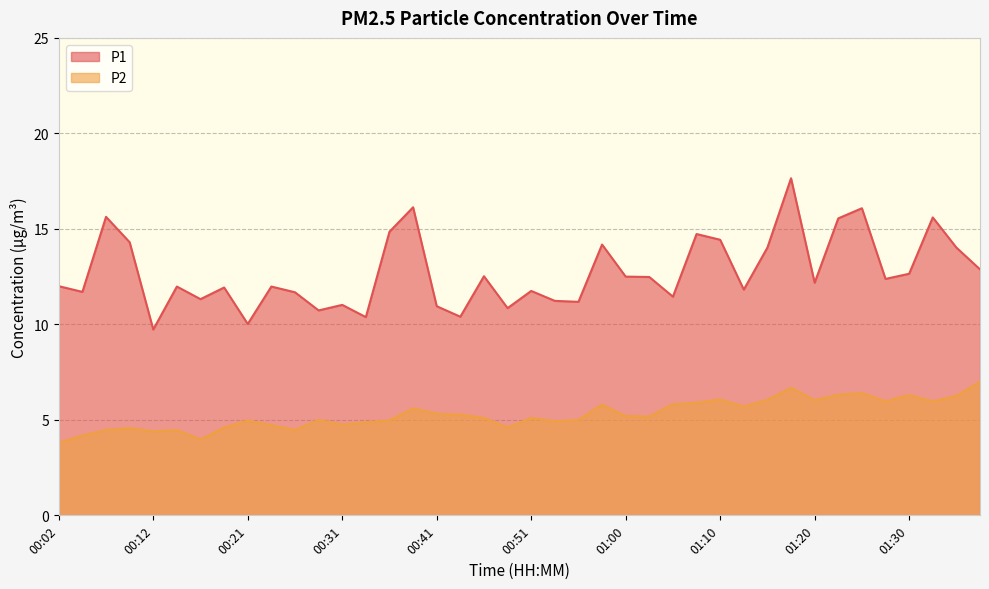

True or false: P2 and P1 intersect in this chart.

False